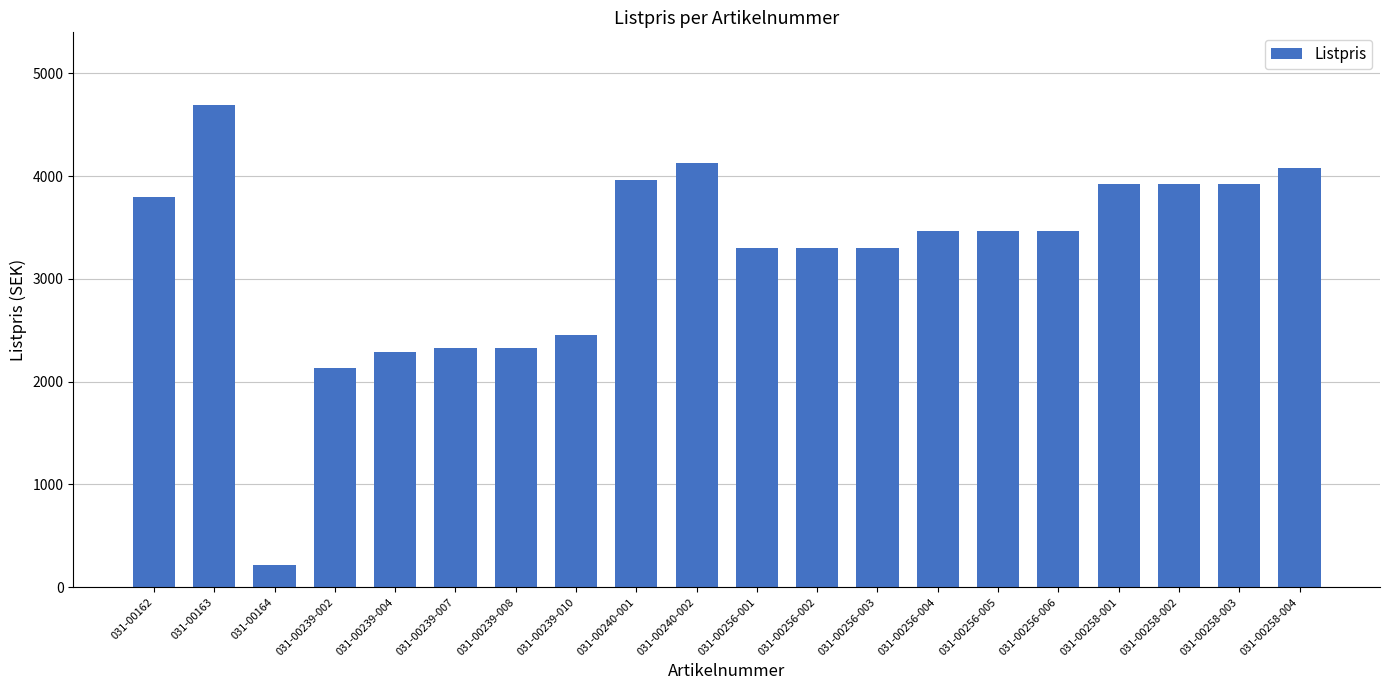

How many distinct data groups are displayed?

1